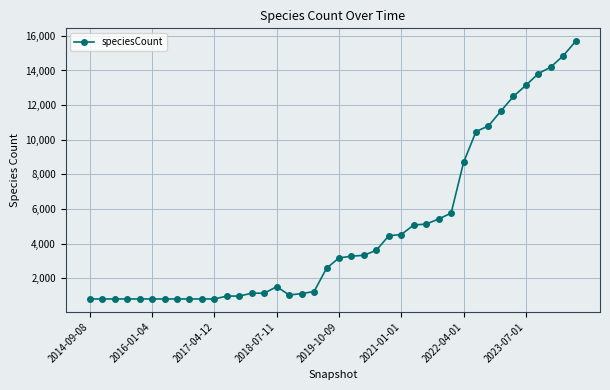

What is the smallest value displayed?

812